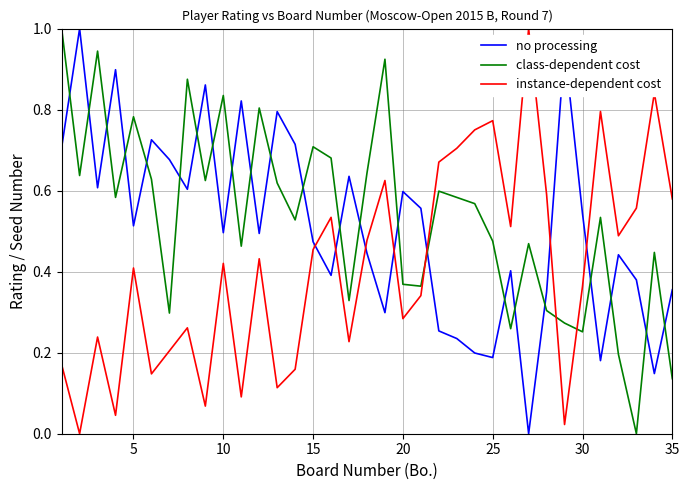

Which series ends up on top after the final intersection of no processing and instance-dependent cost?

instance-dependent cost